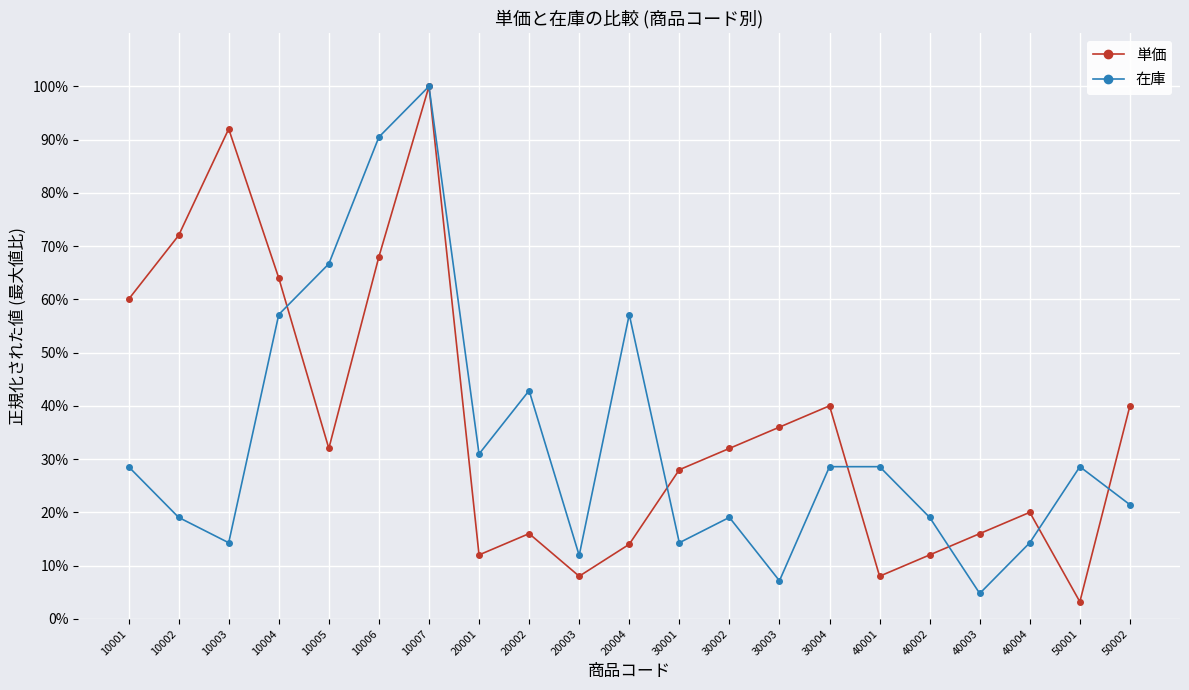

Reading left to right, what are all the values shown in this chart?

単価: 10001=0.6	10002=0.7	10003=0.9	10004=0.6	10005=0.3	10006=0.7	10007=1.0	20001=0.1	20002=0.2	20003=0.1	20004=0.1	30001=0.3	30002=0.3	30003=0.4	30004=0.4	40001=0.1	40002=0.1	40003=0.2	40004=0.2	50001=0.0	50002=0.4
在庫: 10001=0.3	10002=0.2	10003=0.1	10004=0.6	10005=0.7	10006=0.9	10007=1.0	20001=0.3	20002=0.4	20003=0.1	20004=0.6	30001=0.1	30002=0.2	30003=0.1	30004=0.3	40001=0.3	40002=0.2	40003=0.0	40004=0.1	50001=0.3	50002=0.2